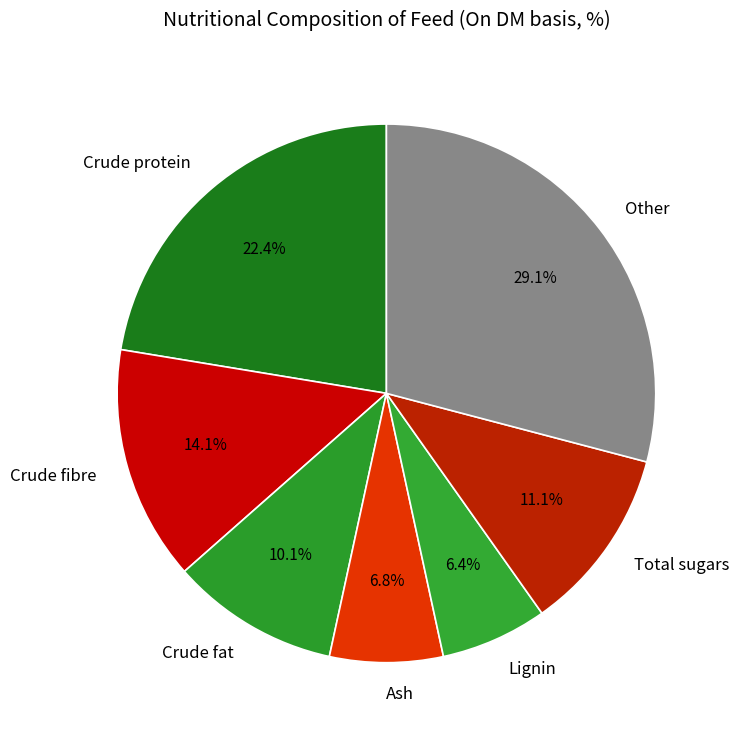

Is Lignin the majority of the pie?

No